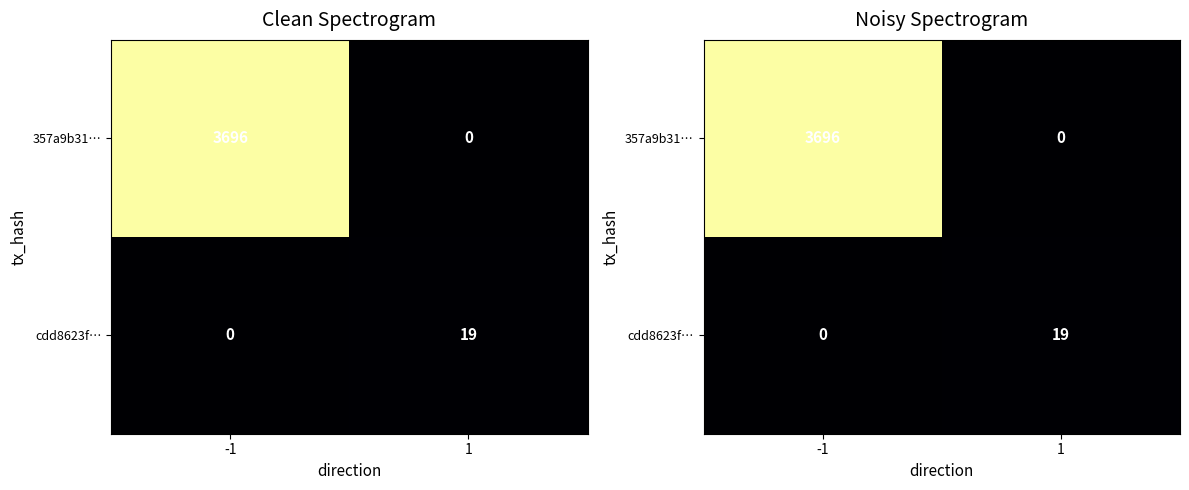

What is the maximum value for 357a9b31…?

3696